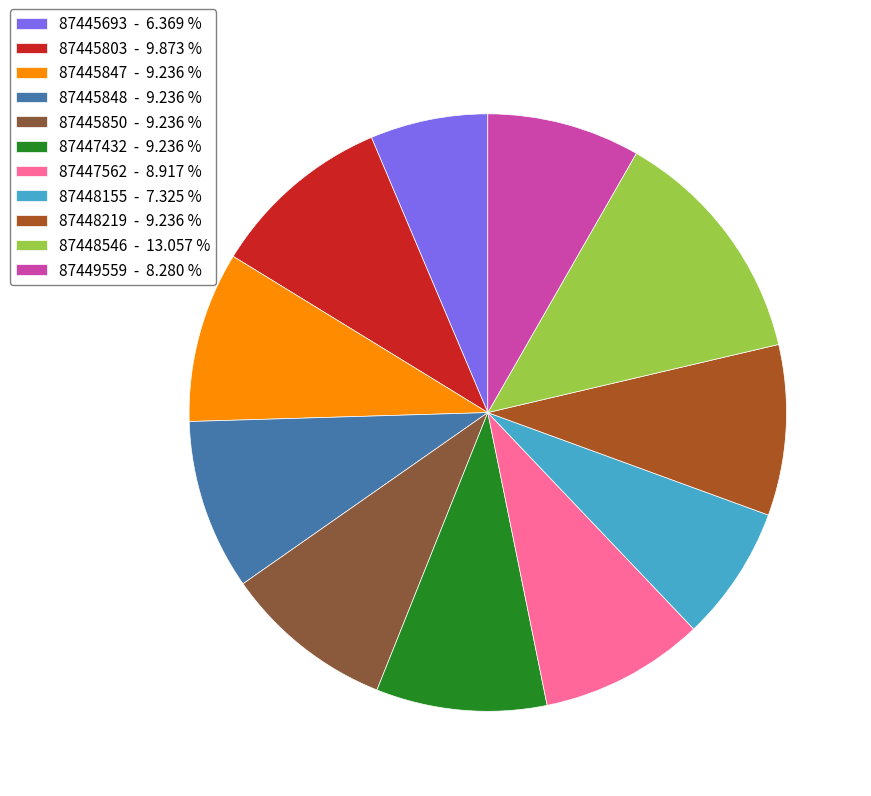

What is the largest slice in the pie chart?

87448546